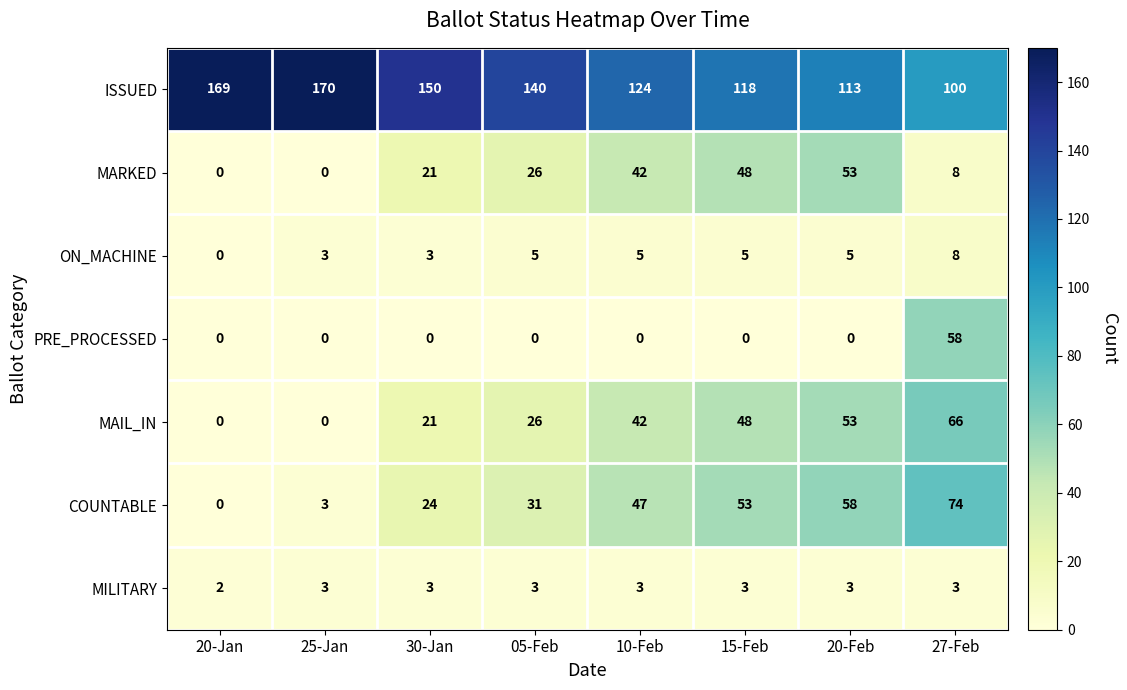

List the series in order of their peak value, lowest first.

MILITARY, ON_MACHINE, MARKED, PRE_PROCESSED, MAIL_IN, COUNTABLE, ISSUED